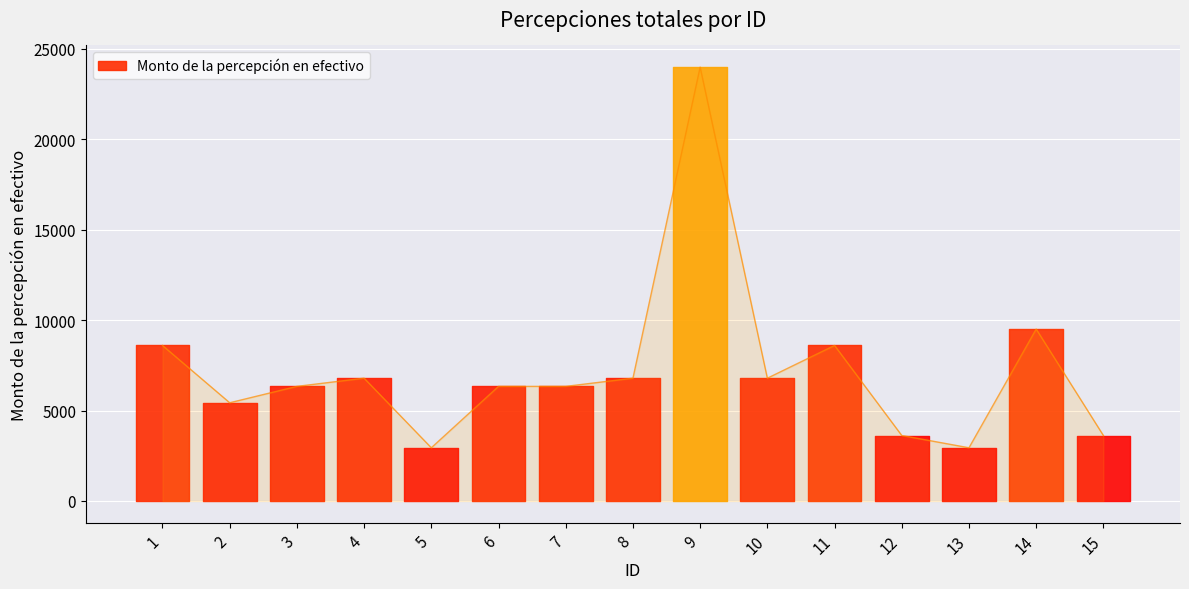

Reading right to left, what are all the values shown in this chart?

15=3621.3	14=9506.0	13=2942.3	12=3621.3	11=8600.7	10=6790.0	9=23991.3	8=6790.0	7=6337.3	6=6337.3	5=2942.3	4=6790.0	3=6337.3	2=5432.0	1=8600.7